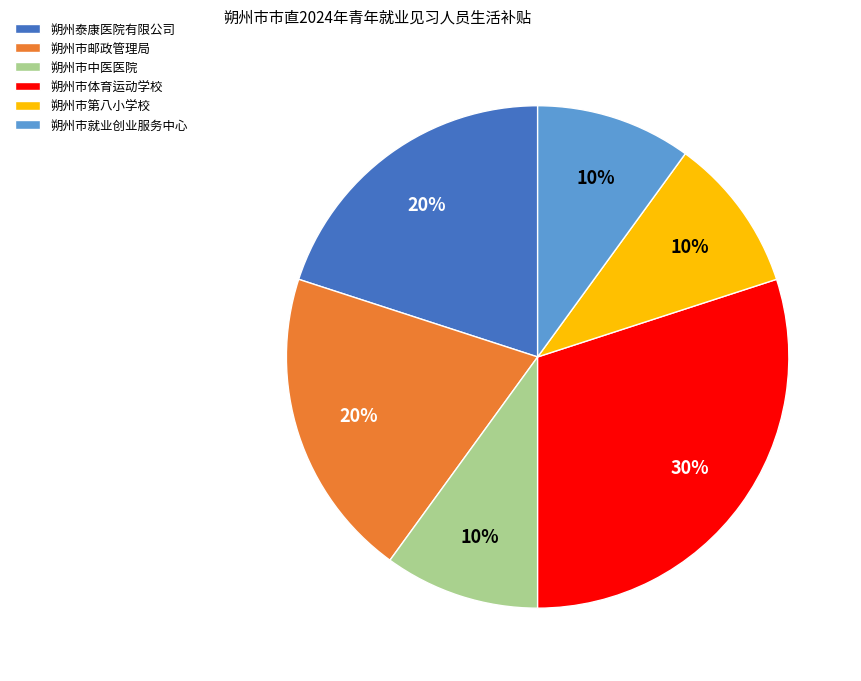

What percentage is the 朔州市中医医院 slice, to the nearest percent?

10%